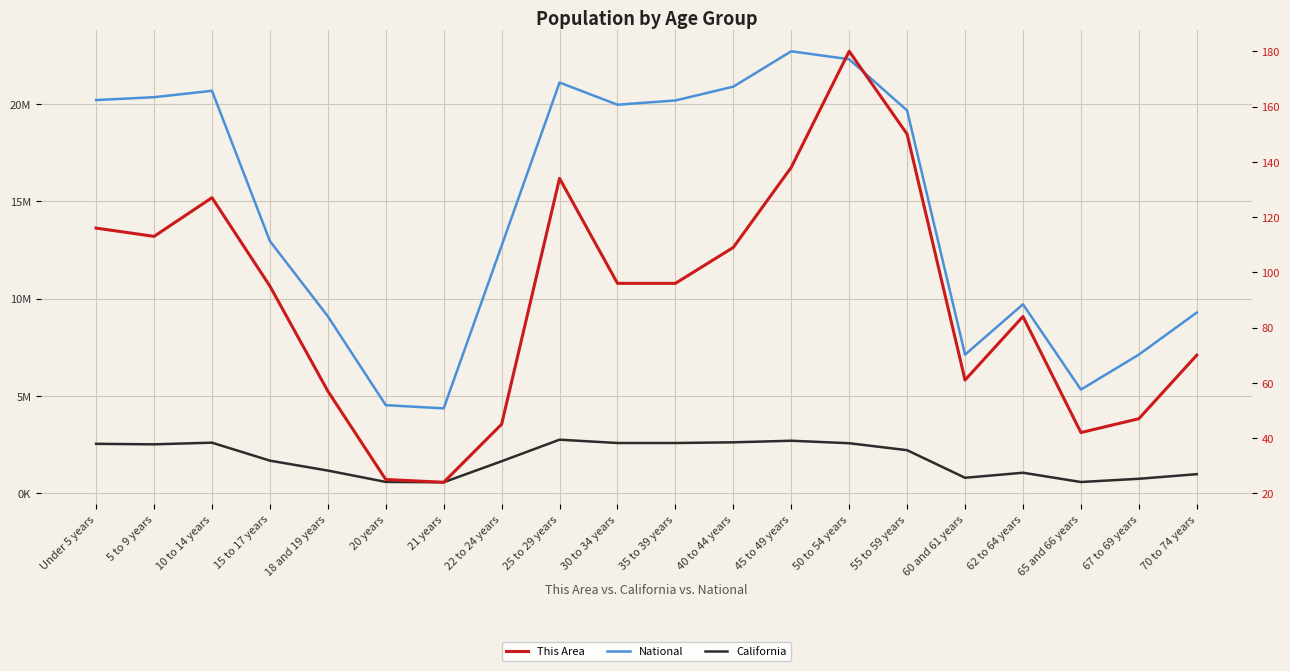

What is the difference between the maximum and second lowest values in the California series?

2175592